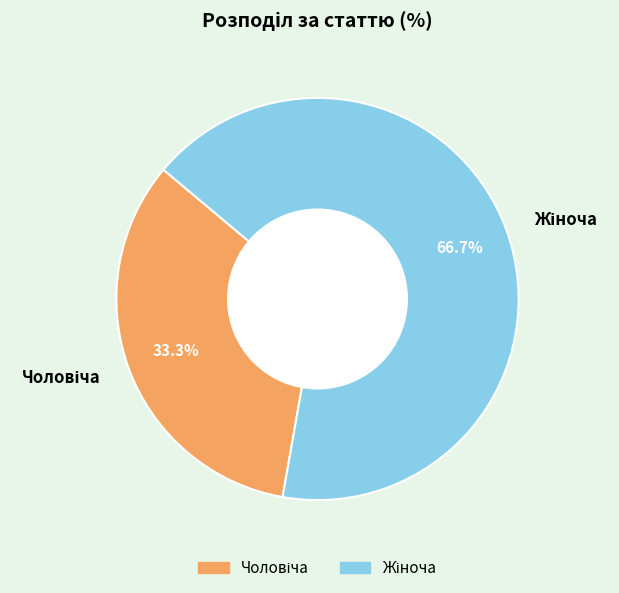

Is there any slice that represents more than half of the pie?

Yes